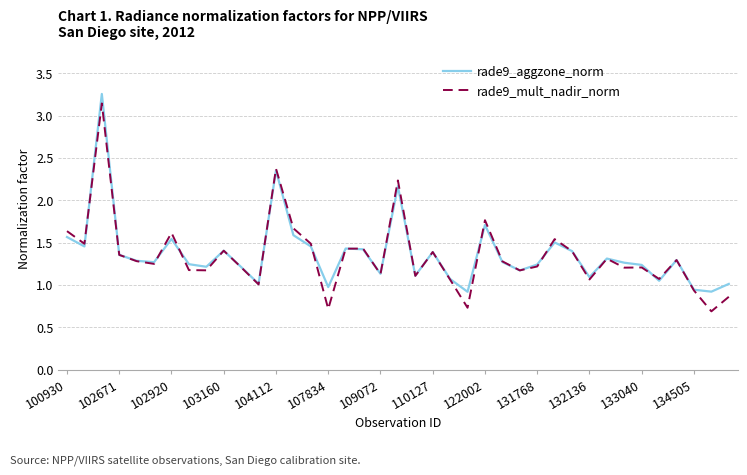

What are all the series names shown in the legend?

rade9_aggzone_norm, rade9_mult_nadir_norm